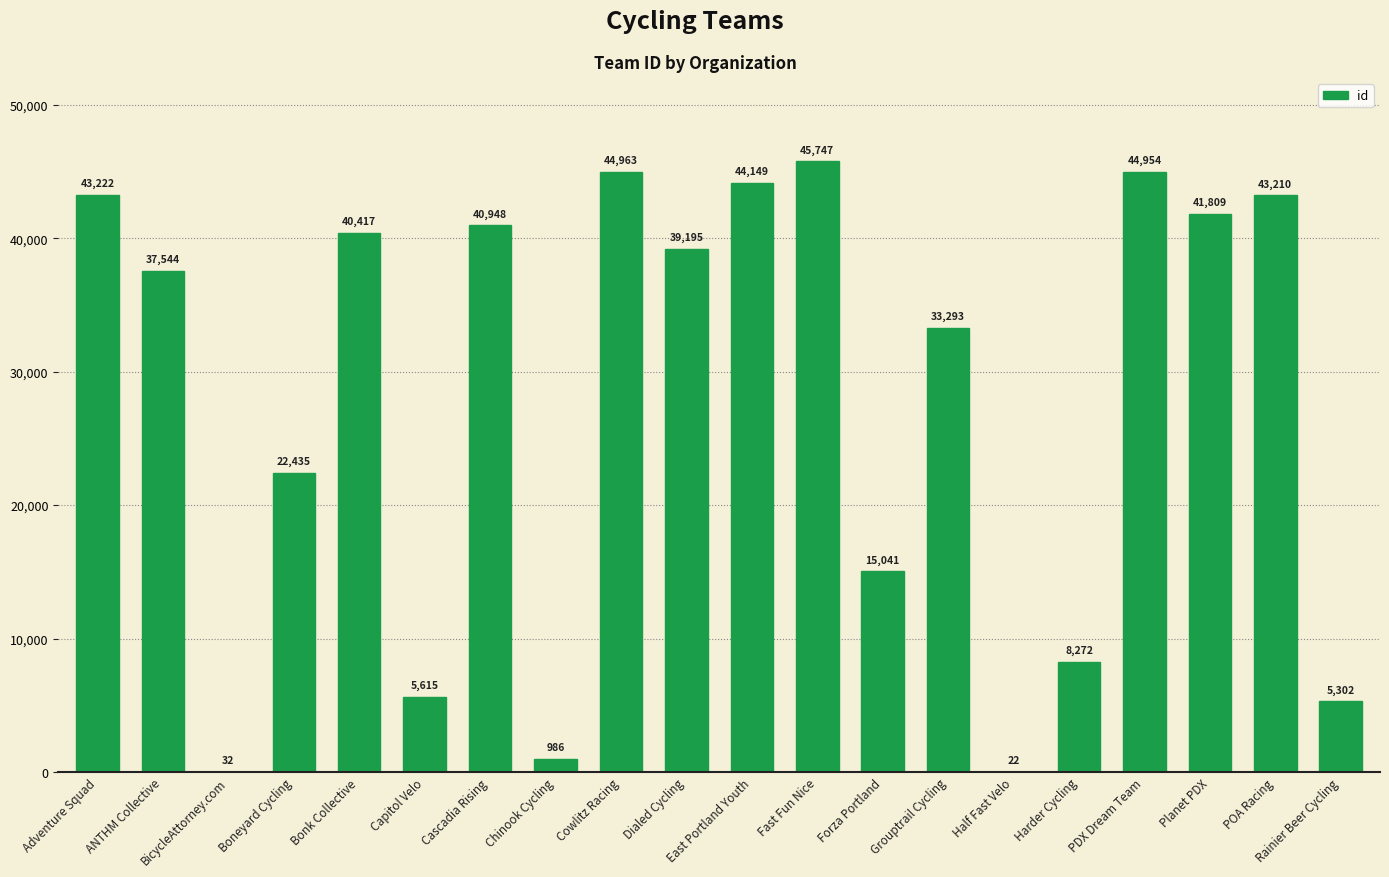

Reading left to right, transcribe all the data shown in this chart.

43222	37544	32	22435	40417	5615	40948	986	44963	39195	44149	45747	15041	33293	22	8272	44954	41809	43210	5302